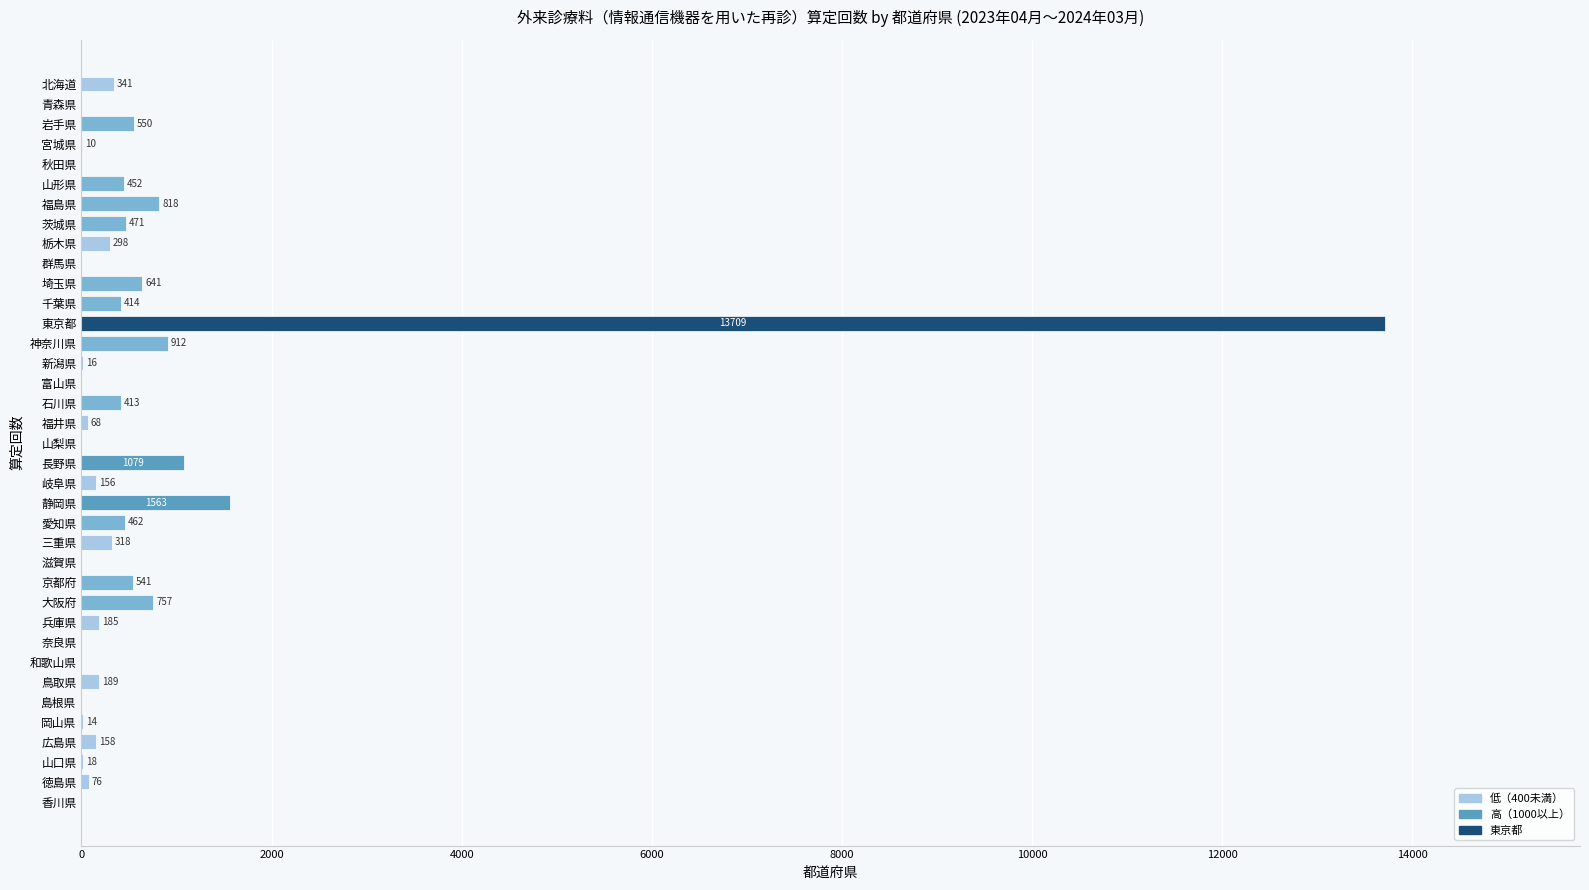

What is the change in value from 静岡県 to 三重県?

-1245